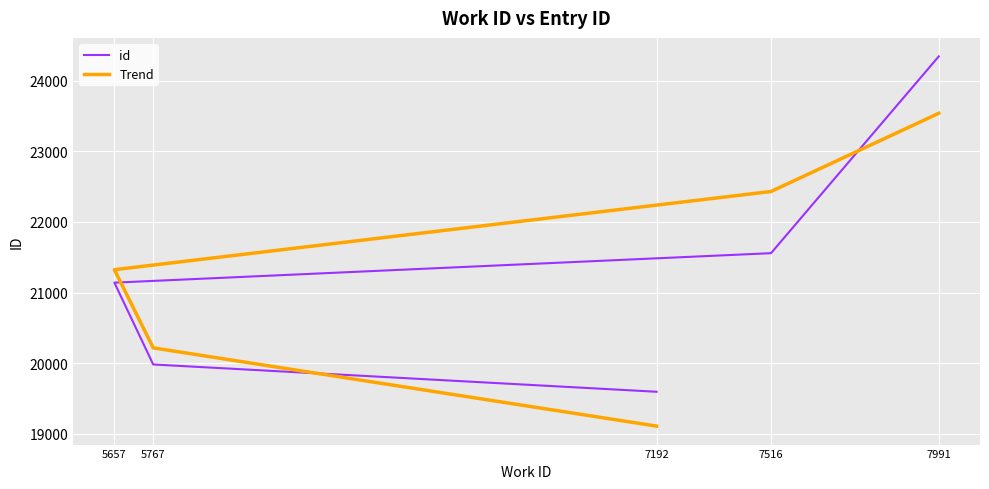

At 5767, list the series in order from largest to smallest.

Trend, id